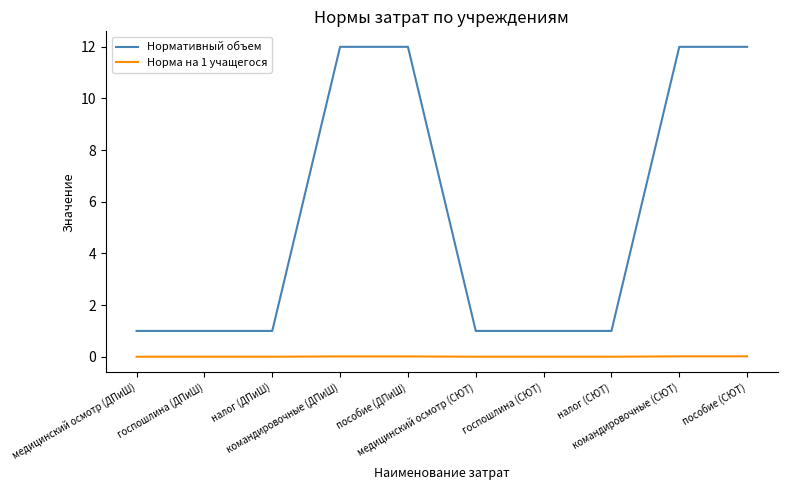

At пособие (СЮТ), list the series in order from largest to smallest.

Нормативный объем, Норма на 1 учащегося